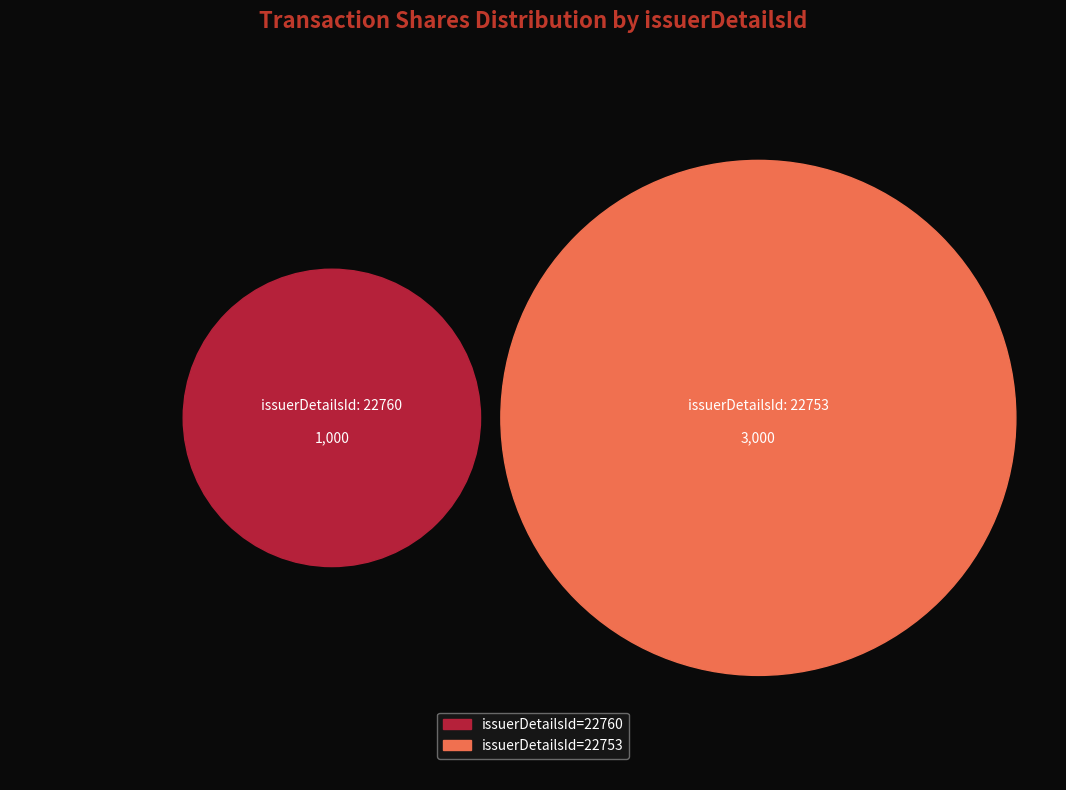

Which has a higher value, 22760 or 22753?

22753